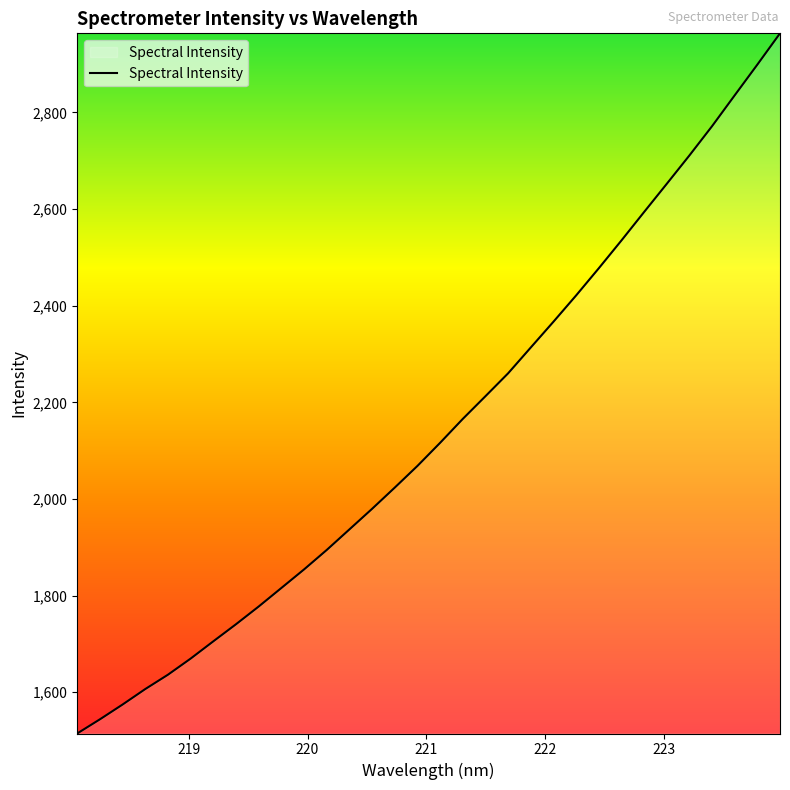

Does the chart display data point markers on the line(s)?

No